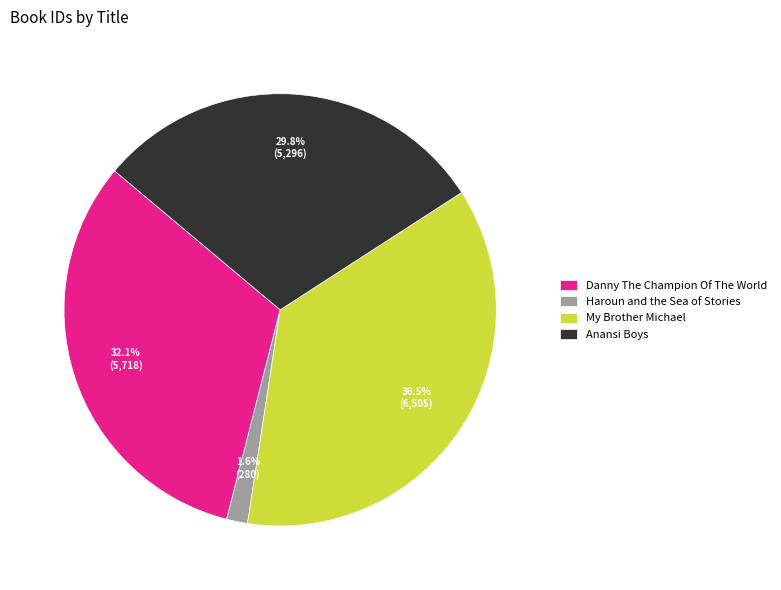

Count the number of slices in the pie.

4